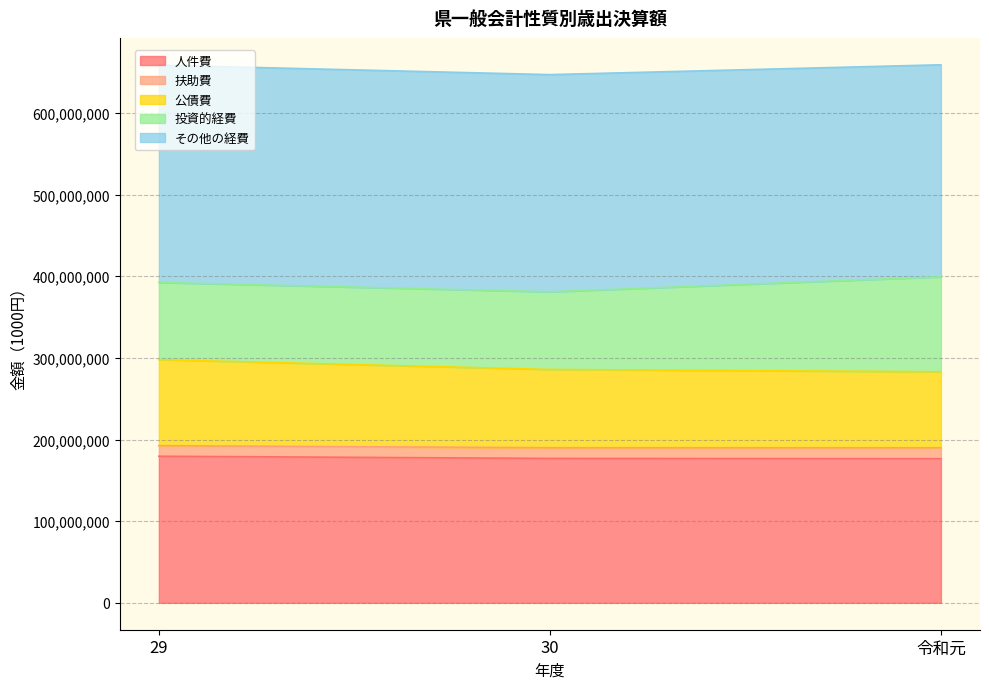

Reading left to right, list all the values displayed in this chart.

人件費: 29=179511813	30=176848384	令和元=176502152
扶助費: 29=12945628	30=13076467	令和元=13370656
公債費: 29=105366148	30=95844828	令和元=93082476
投資的経費: 29=94531368	30=95099952	令和元=116287061
その他の経費: 29=266122530	30=266000824	令和元=259662345